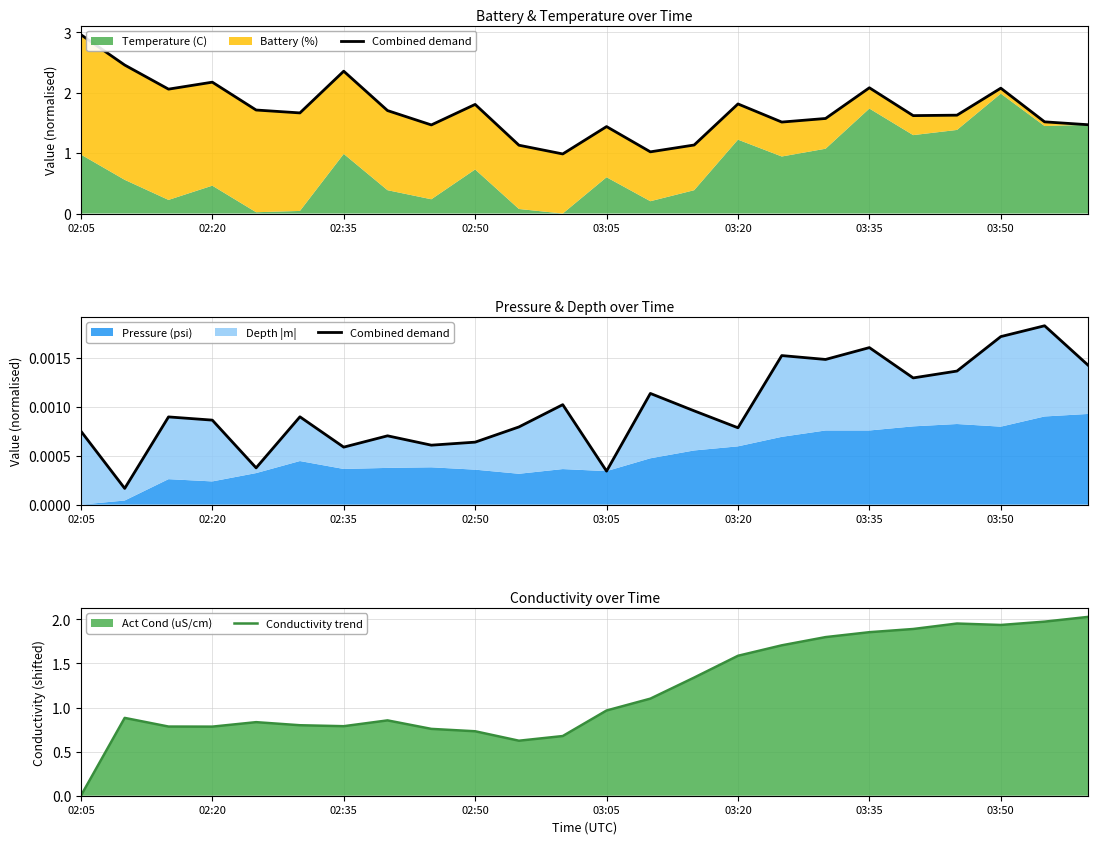

Which category has the lowest value in the Conductivity trend series?

02:05